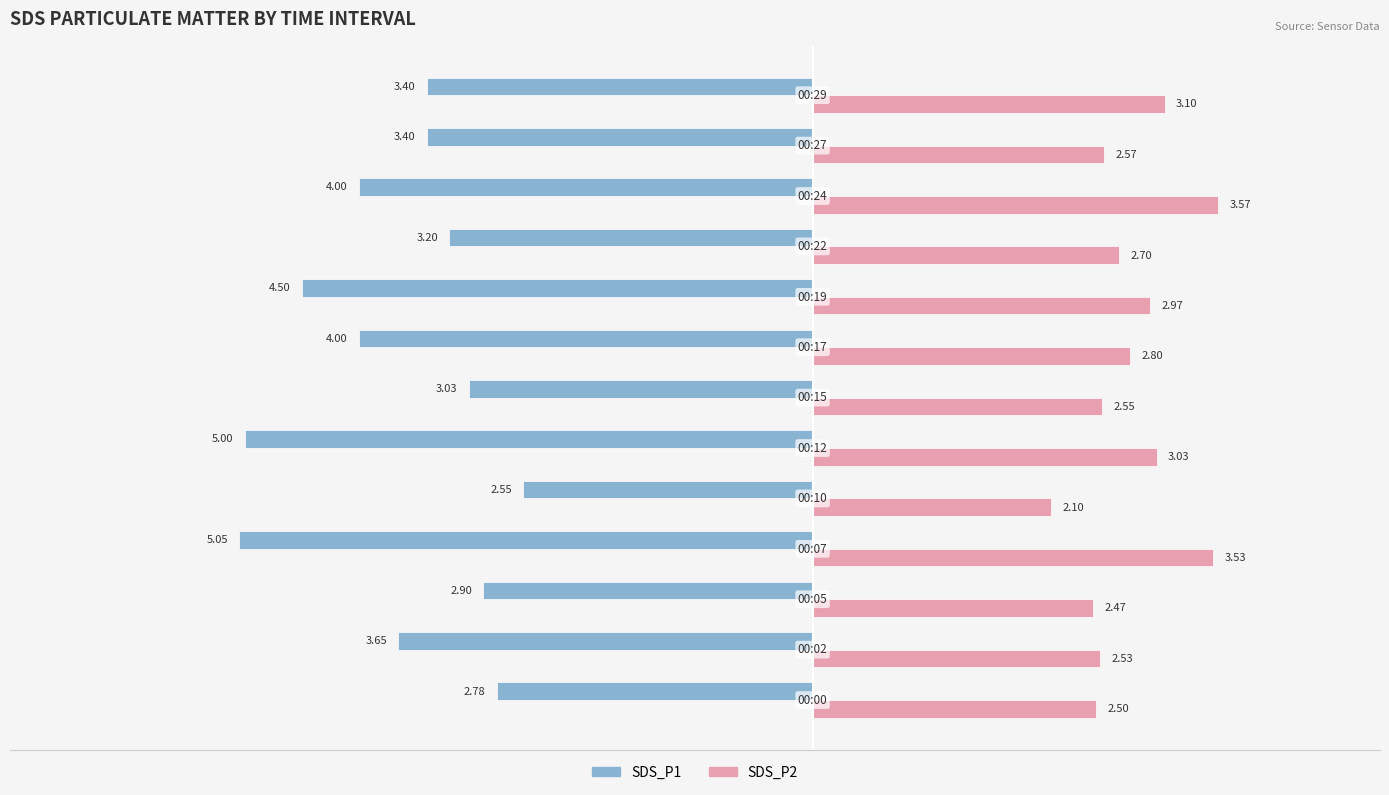

Which series has the largest range (max minus min)?

SDS_P1